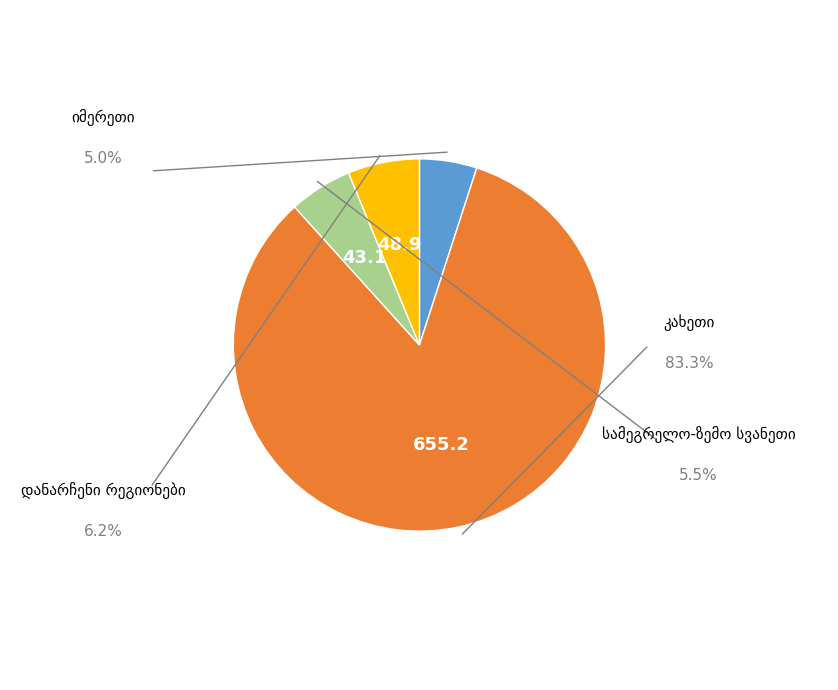

Is there a majority slice in this chart?

Yes